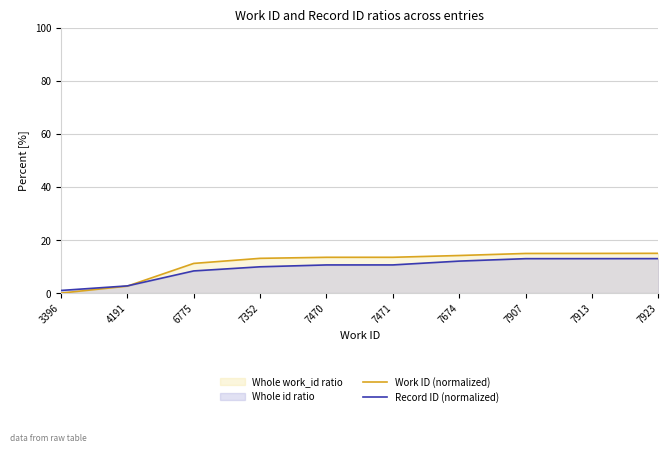

Rank the series by their average value, from lowest to highest.

Record ID (normalized), Work ID (normalized)